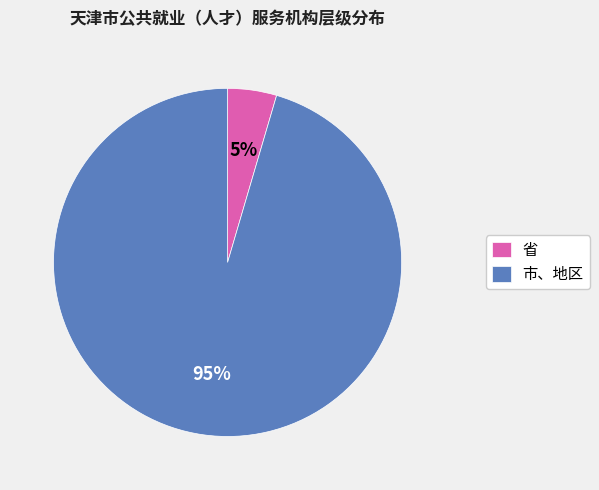

Which has a higher value, 省 or 市、地区?

市、地区